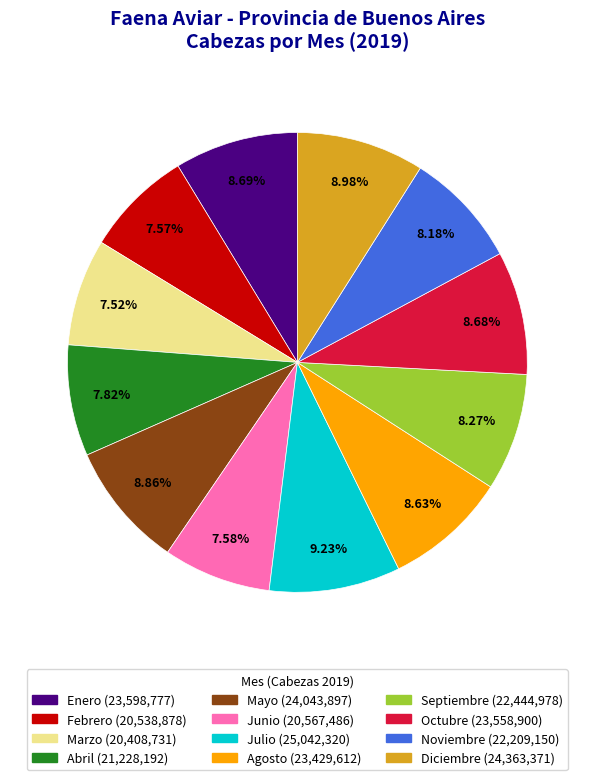

What is the ratio of the value at Septiembre to the value at Marzo?

1.1